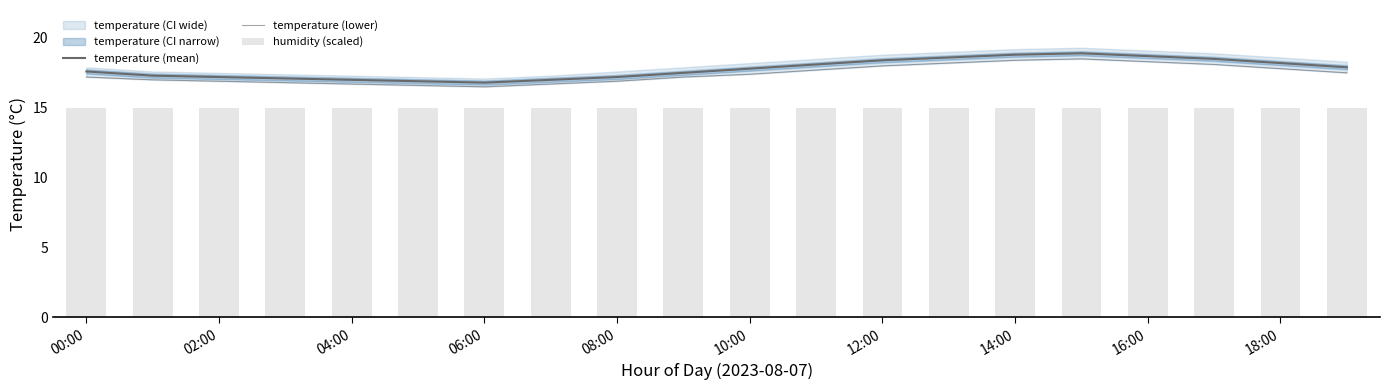

The temperature (lower) series shows 25.8 at 14:00. True or false?

False